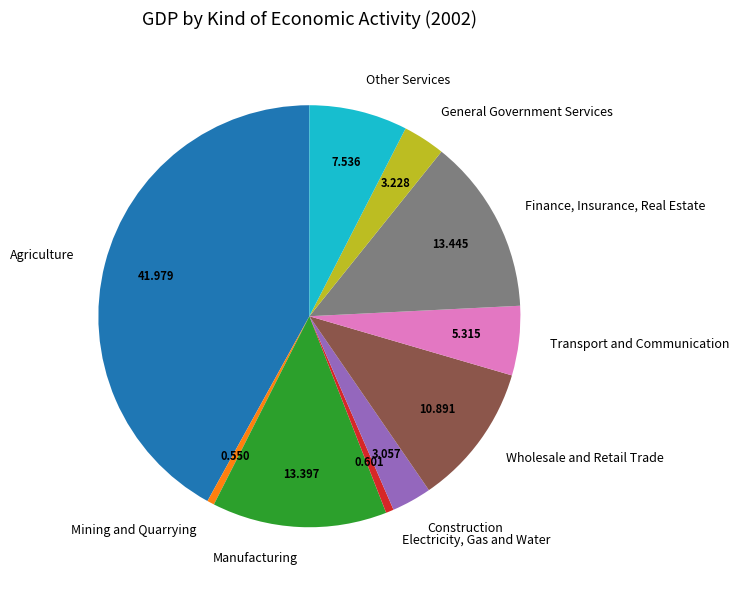

True or false: General Government Services accounts for 3% of the total.

True